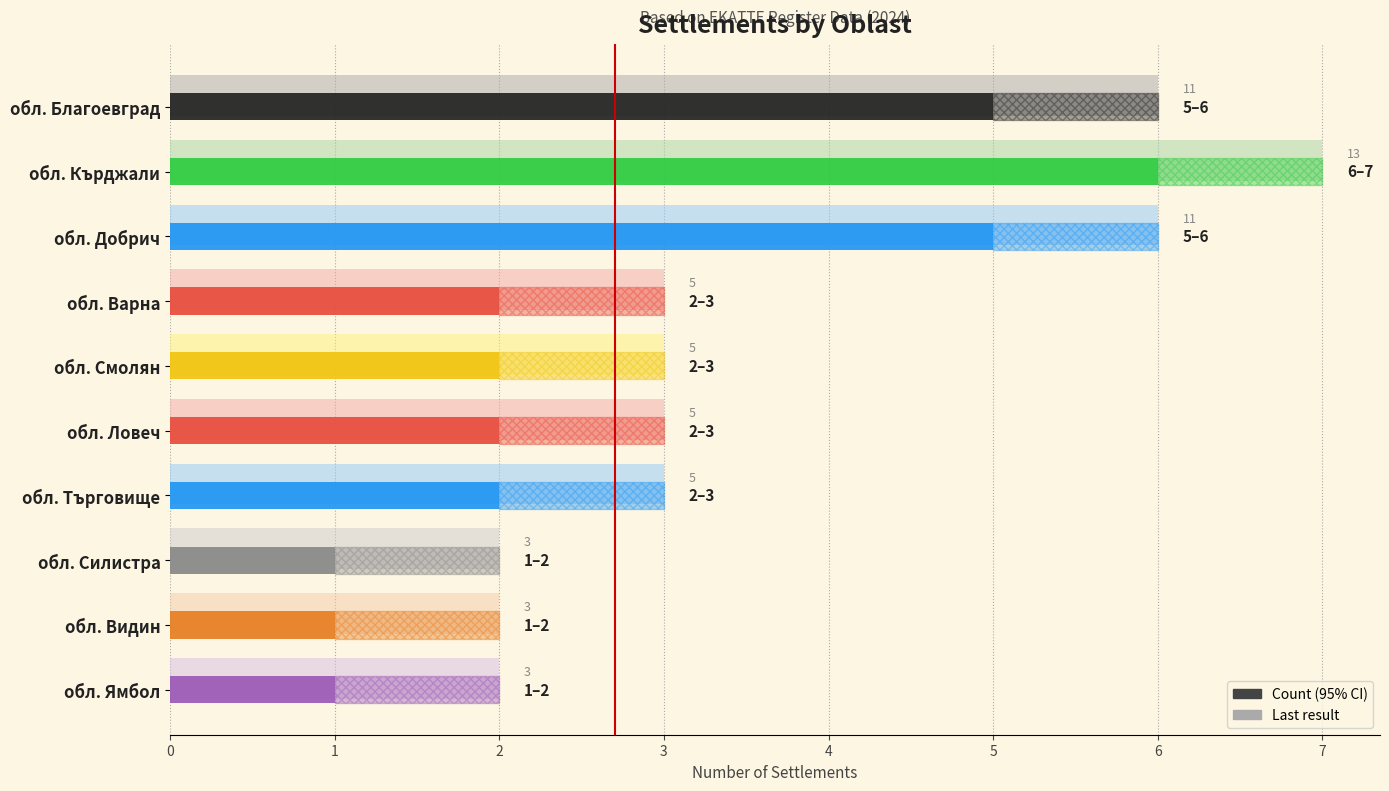

At how many categories does at least one series exceed 6?

1